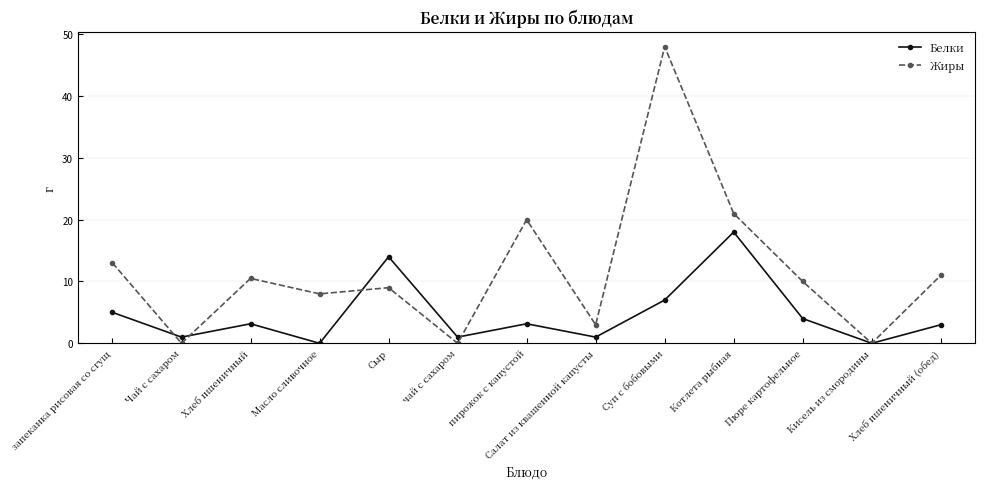

Which series has the largest total across all categories?

Жиры